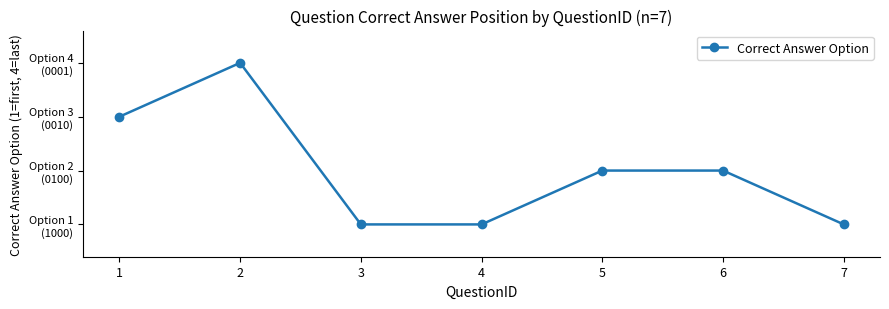

Is this an area chart (filled region under the line)?

No